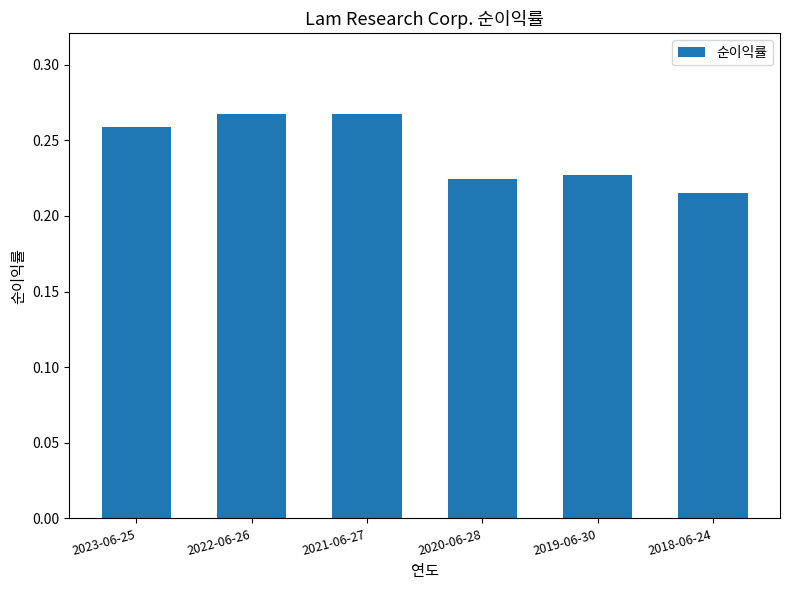

Which label corresponds to the smallest value in the chart?

2018-06-24